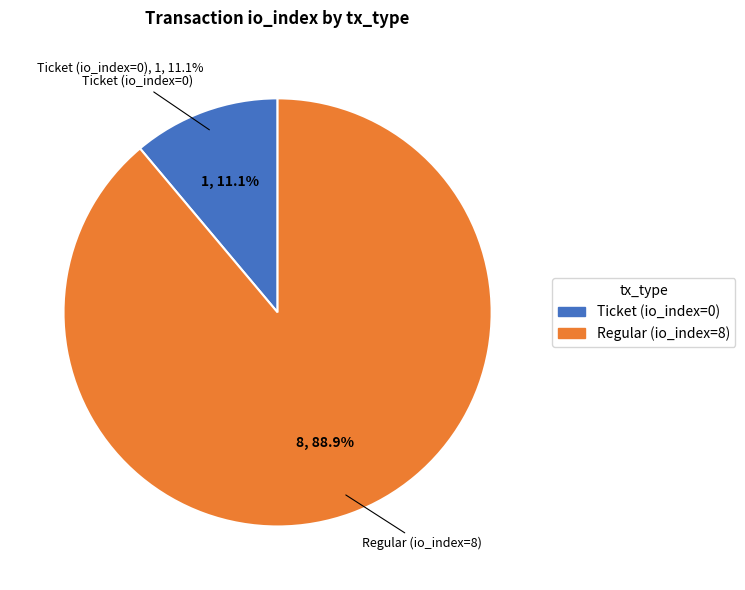

What percentage is NOT represented by Ticket (io_index=0)?

88.9%